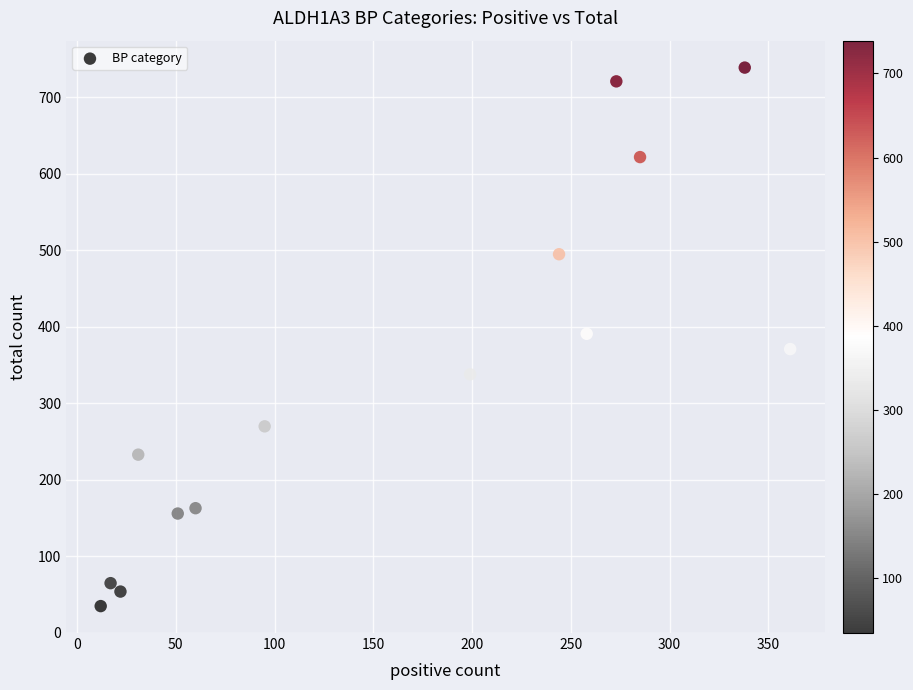

What is the range of Y values (max minus min)?

704